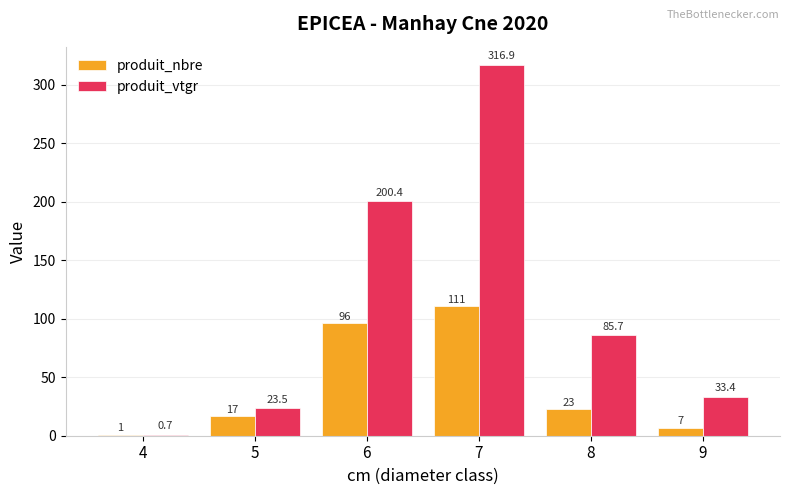

Between 7 and 9, which series saw the biggest shift?

produit_vtgr